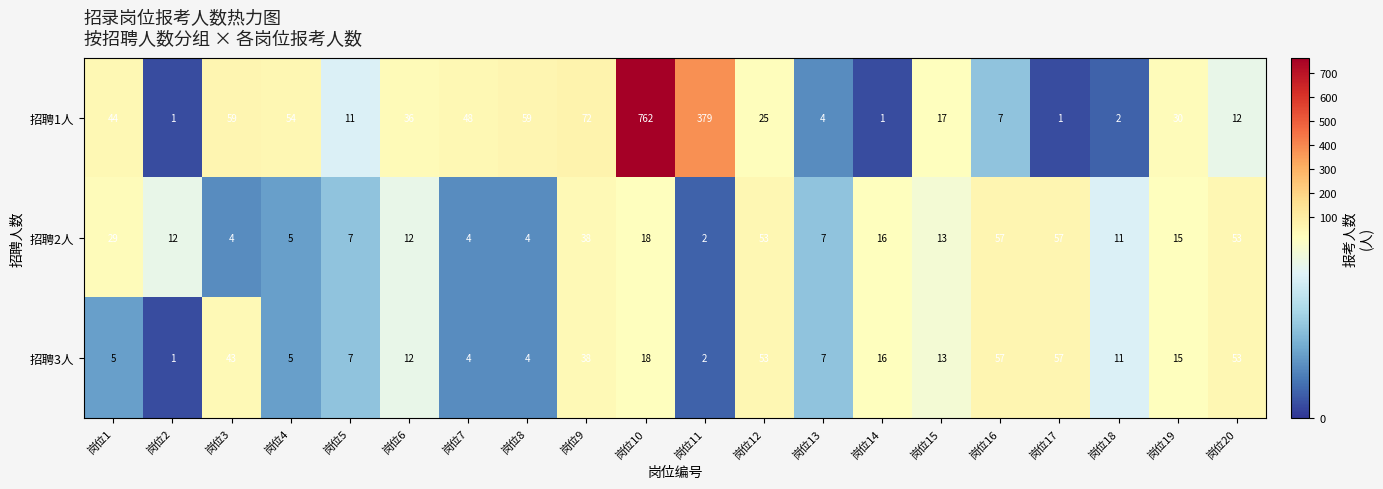

How many distinct data groups are displayed?

3